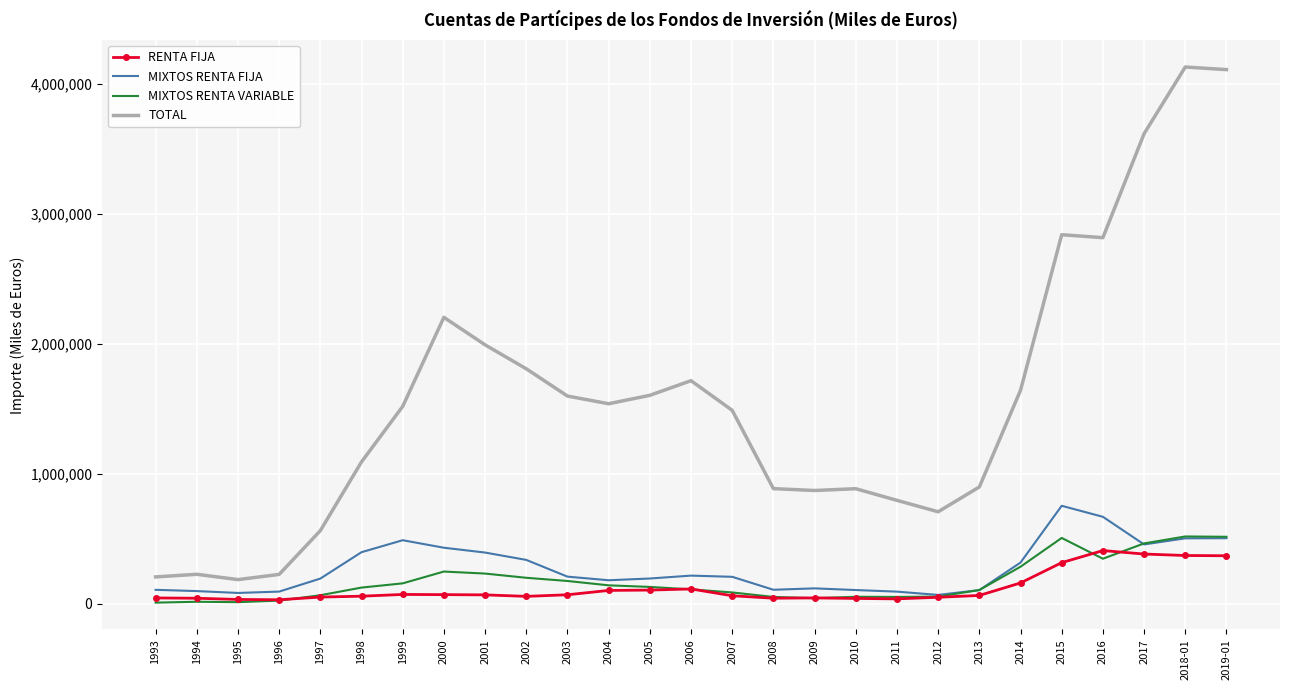

What is the greatest value displayed?

4128664